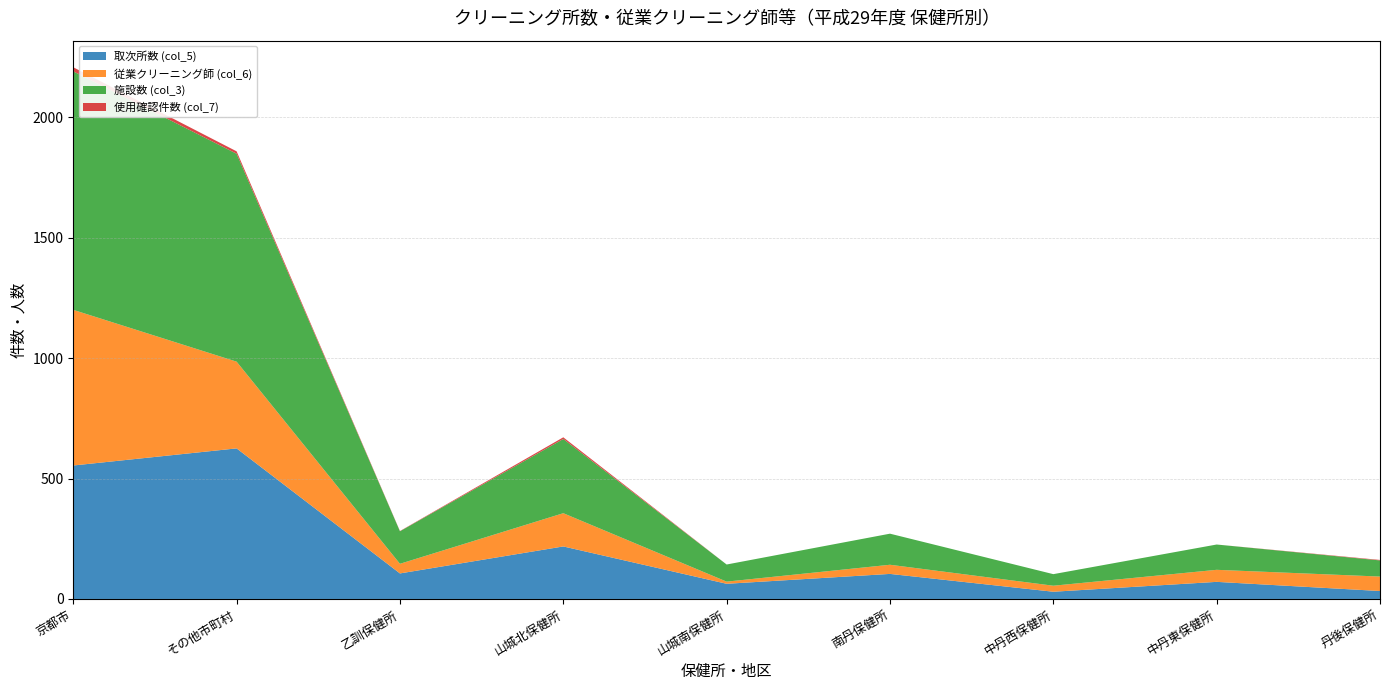

Reading right to left, what are all the values shown in this chart?

取次所数 (col_5): 33	71	30	104	63	218	106	625	554
従業クリーニング師 (col_6): 60	50	25	38	9	138	40	360	646
施設数 (col_3): 67	105	48	129	71	308	135	863	990
使用確認件数 (col_7): 2	0	0	0	0	7	1	10	17